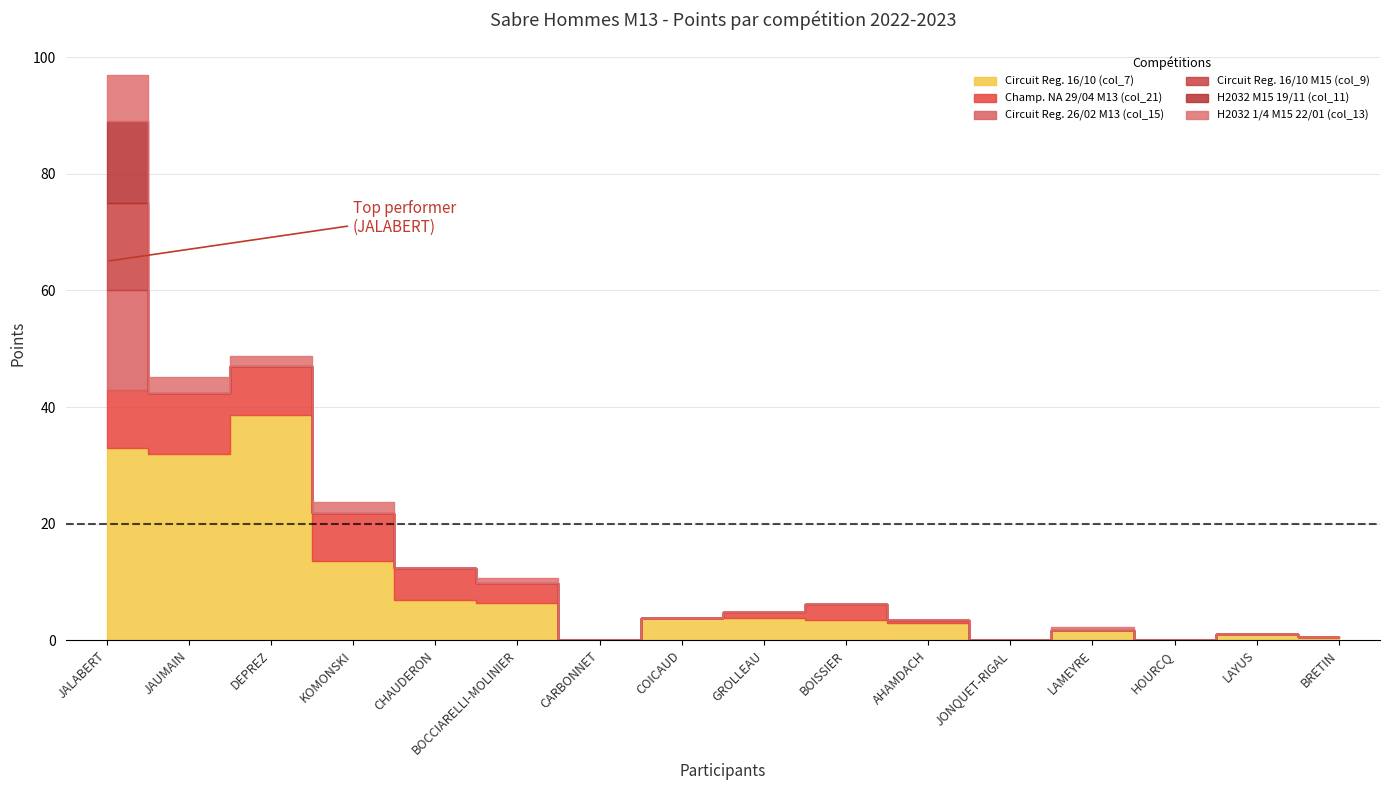

At which category is the sum across all series the highest?

JALABERT